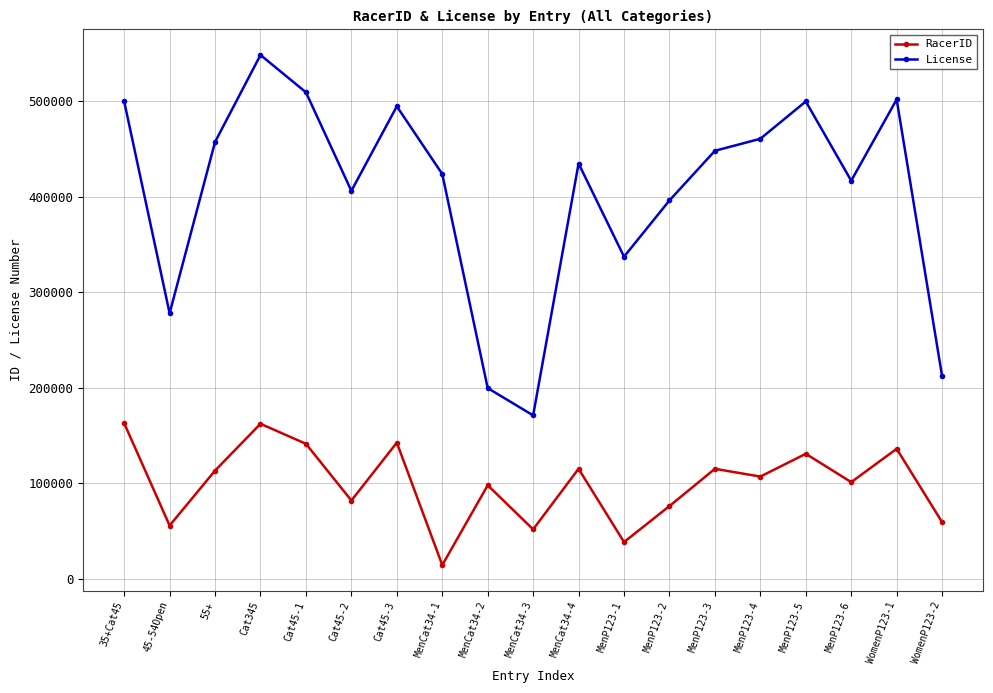

Rank the series by their maximum value, from highest to lowest.

License, RacerID